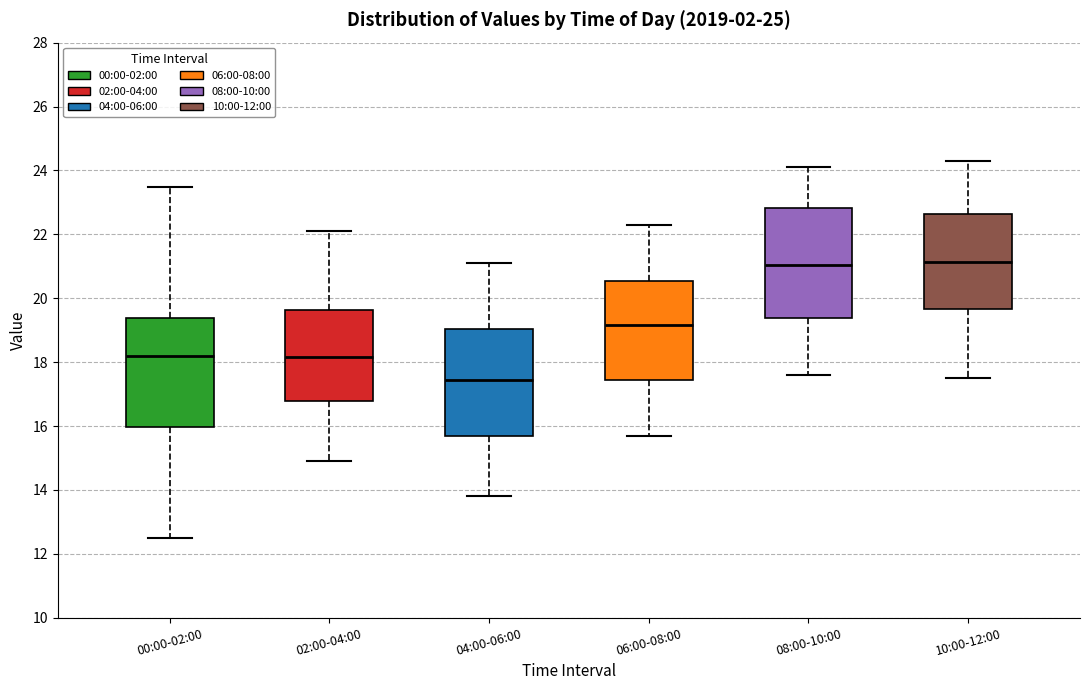

Where does the lower whisker of the box for 04:00-06:00 end on the y-axis? The values are not printed on the chart, so give them approximately, as read against the axis.

13.8